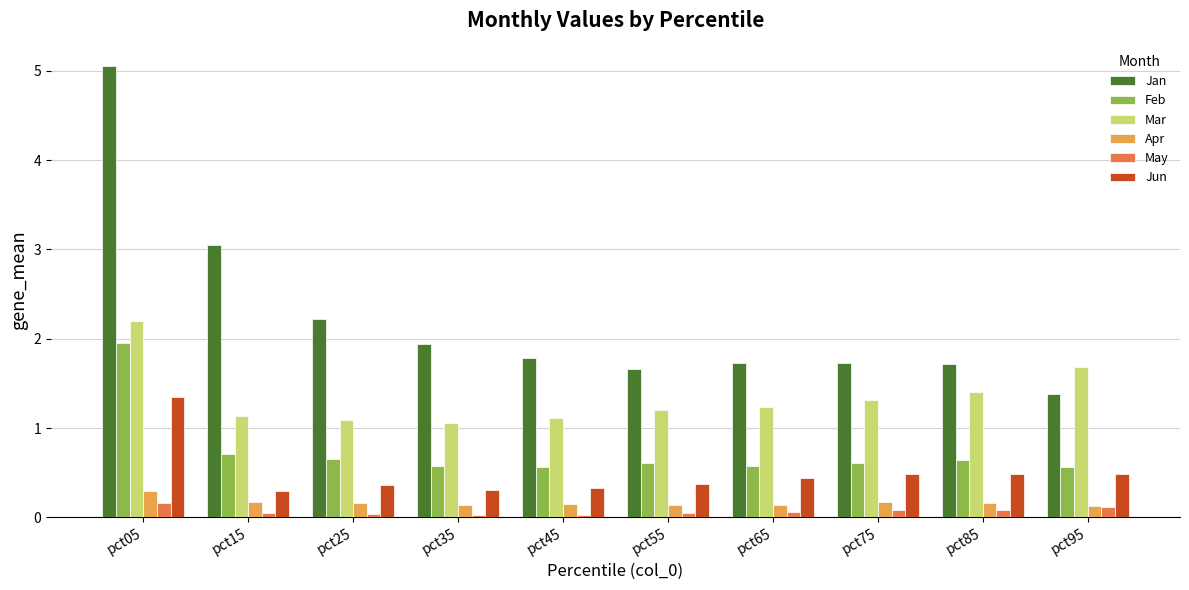

Does the chart contain any negative values?

No